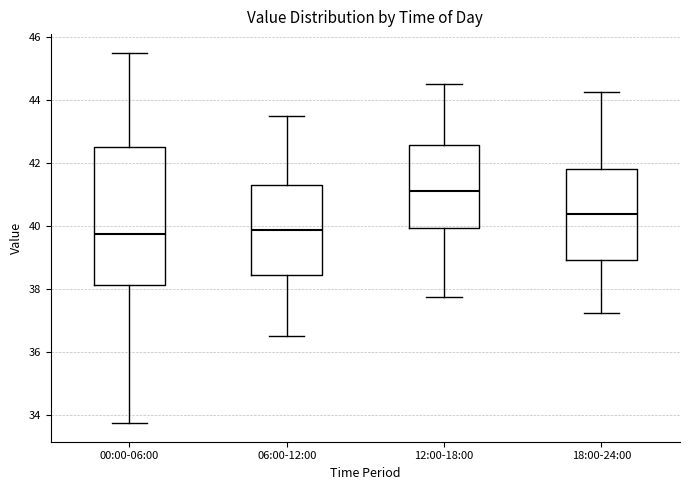

Reading left to right, read every box against the y-axis: the position of its median line, the range the box covers, and the ends of its whiskers. The values are not printed on the chart, so give them approximately, as read against the axis.

00:00-06:00: median 39.8, box 38.2 to 42.6, whiskers 33.8 to 45.6
06:00-12:00: median 39.8, box 38.4 to 41.4, whiskers 36.6 to 43.6
12:00-18:00: median 41.2, box 40.0 to 42.6, whiskers 37.8 to 44.6
18:00-24:00: median 40.4, box 39.0 to 41.8, whiskers 37.2 to 44.2